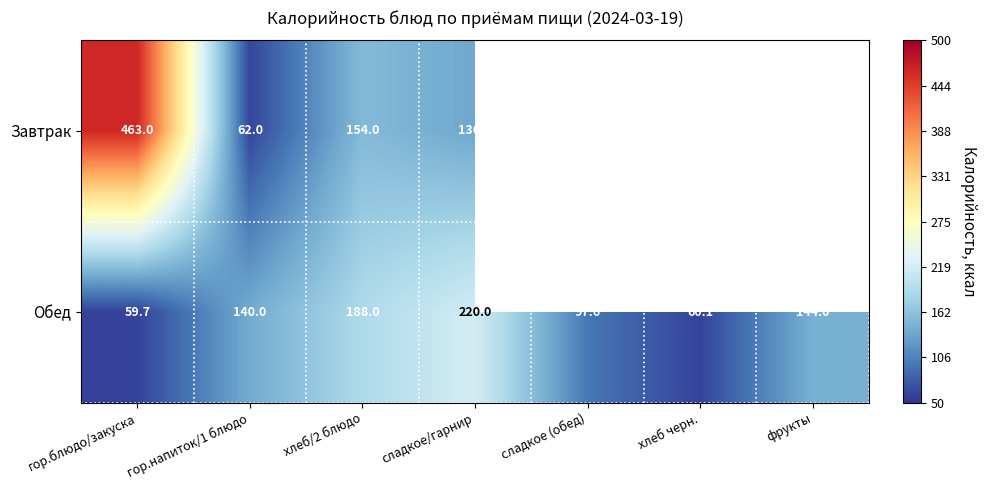

Which category has the lowest value in the Обед series?

гор.блюдо/закуска